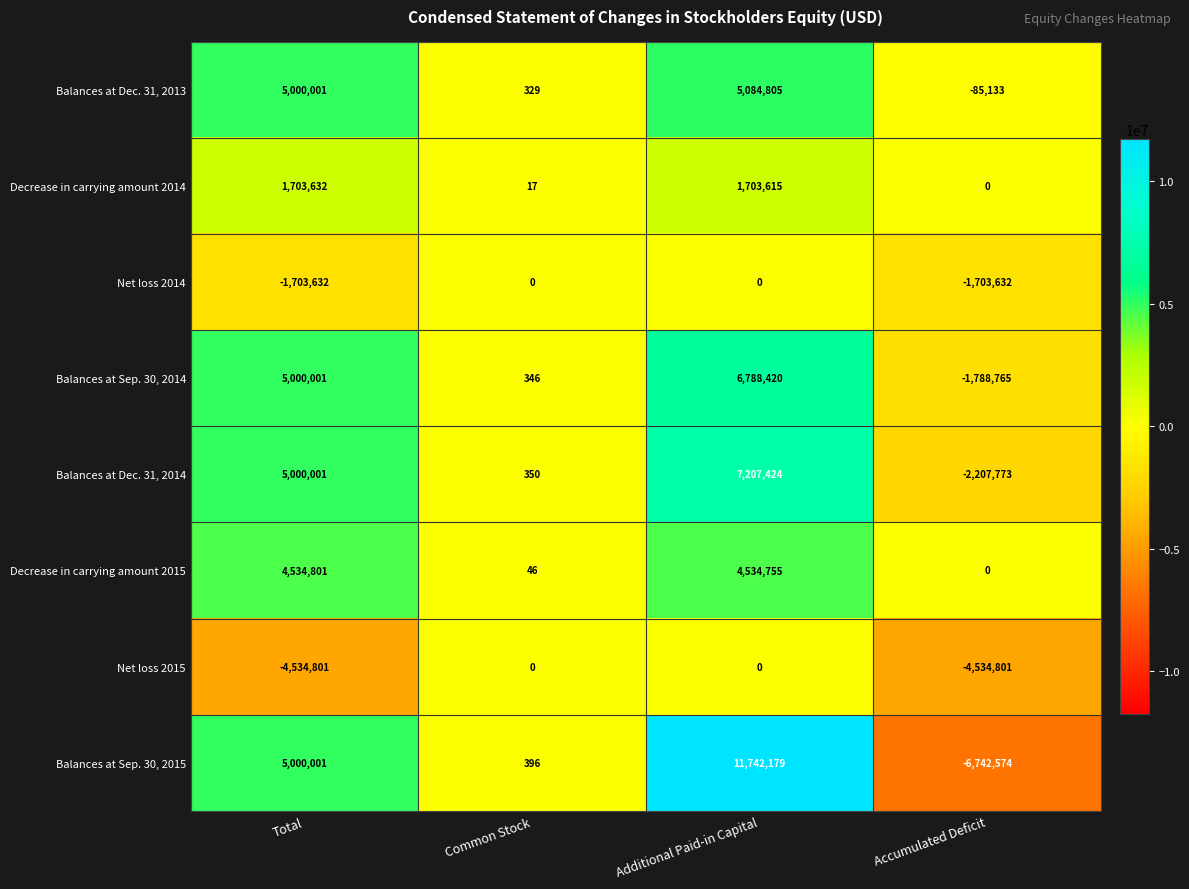

Which series has the widest spread of values?

Balances at Sep. 30, 2015